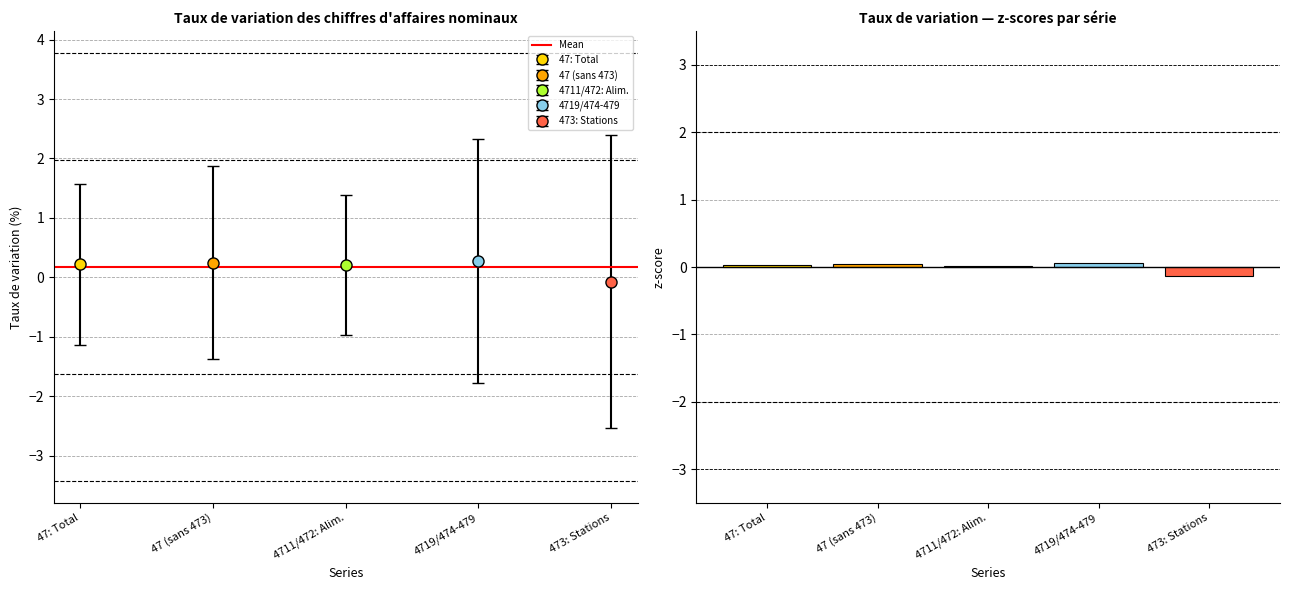

True or false: the data shows 0.1 at 4719/474-479.

True